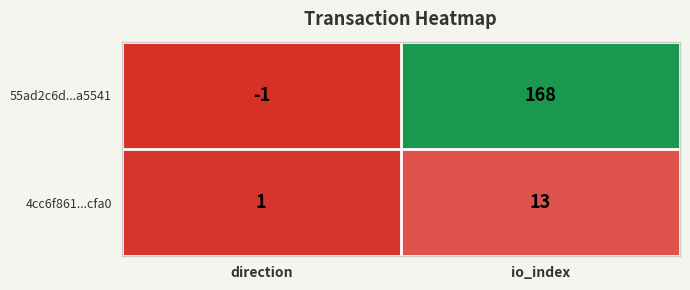

List the labels in order of 55ad2c6d...a5541 value, largest first.

io_index, direction